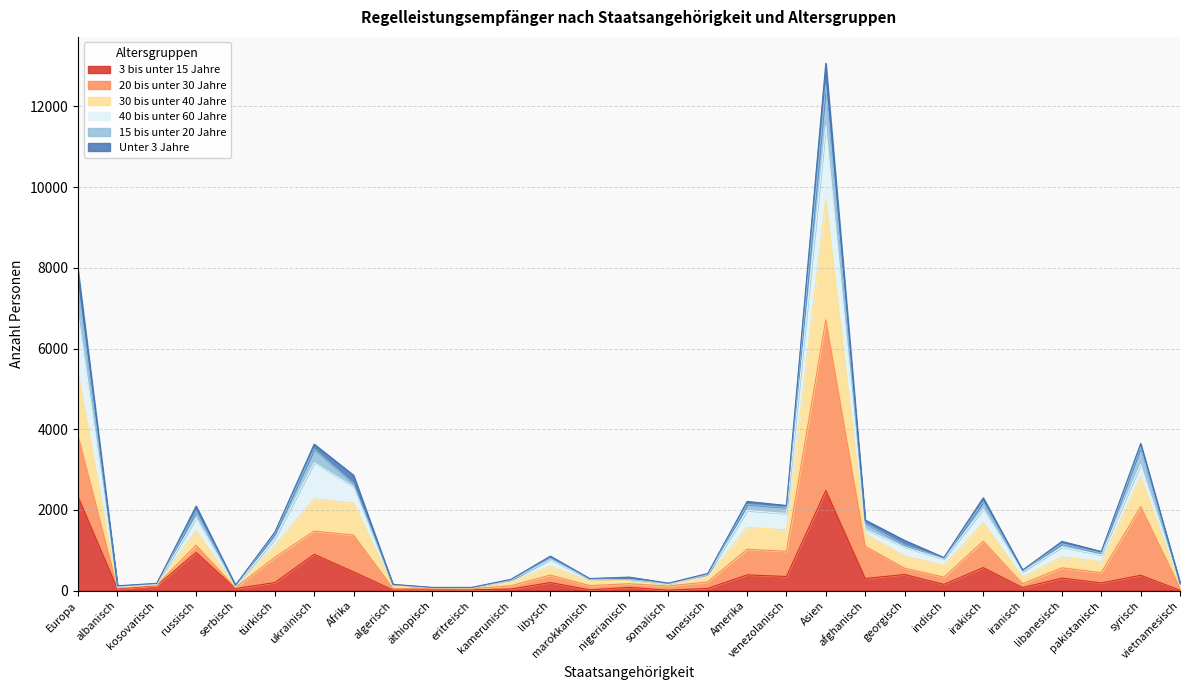

In 30 bis unter 40 Jahre, how many points are higher than both neighbors (excluding endpoints)?

8